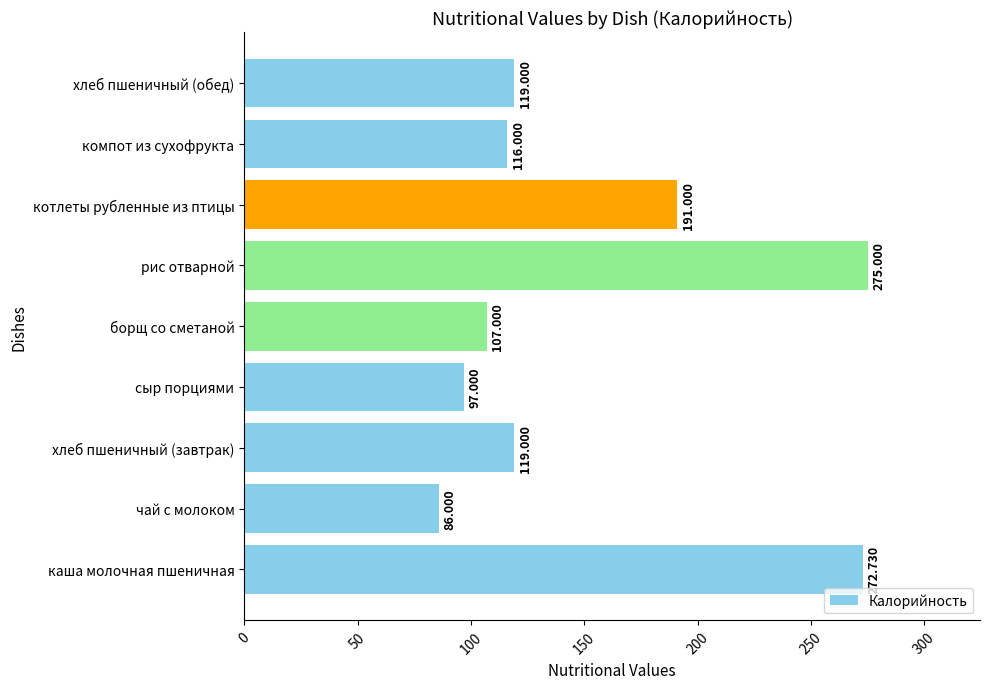

Which has a higher value, рис отварной or компот из сухофрукта?

рис отварной